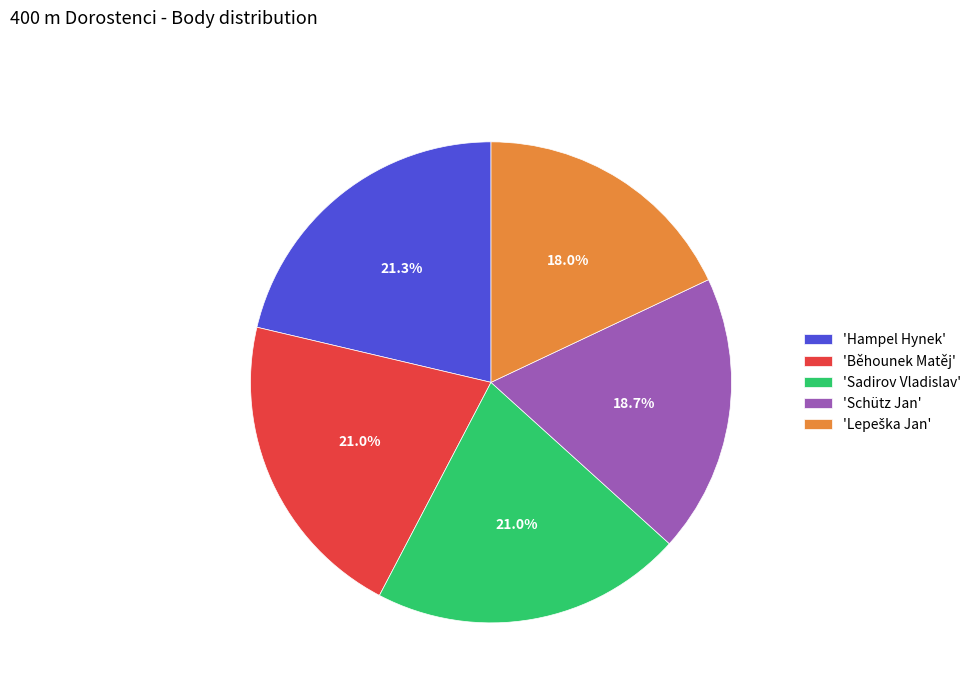

How many segments does this pie chart have?

5